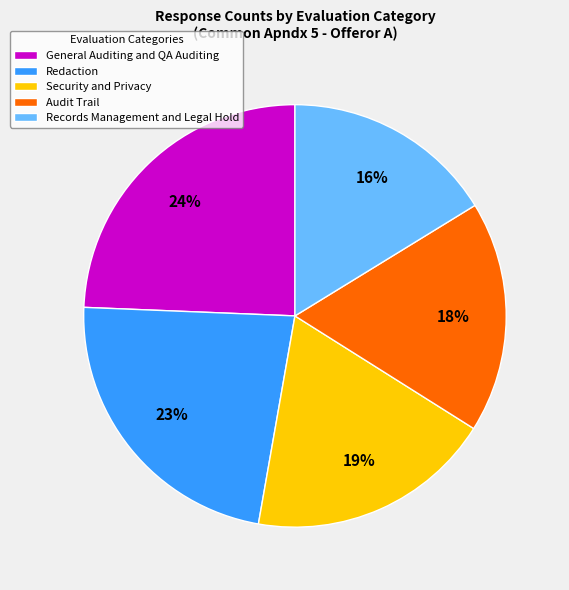

How many slices are in this pie chart?

5